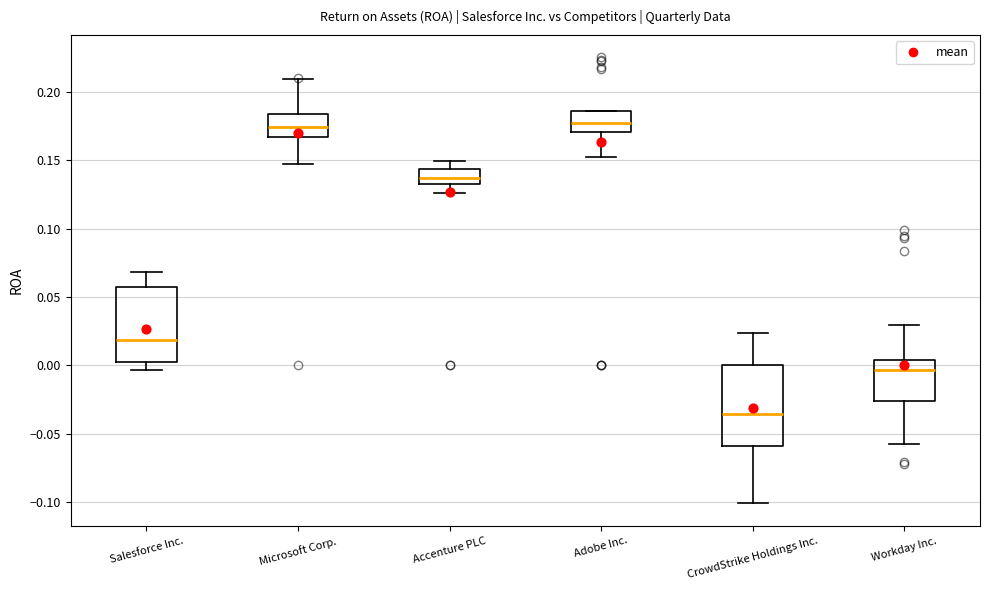

Where is the upper edge of the box for Accenture PLC on the y-axis? The values are not printed on the chart, so give them approximately, as read against the axis.

0.145